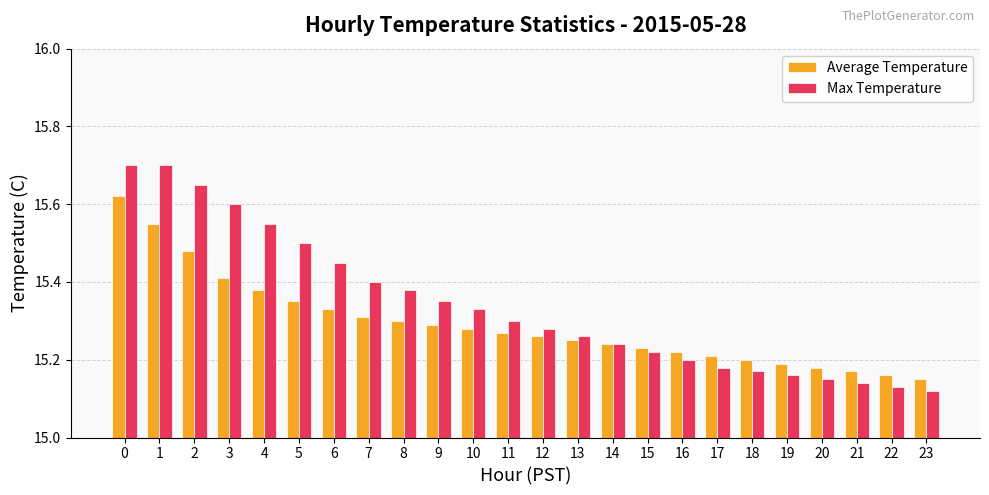

What is the difference between the maximum and minimum values in the Average Temperature series?

0.5